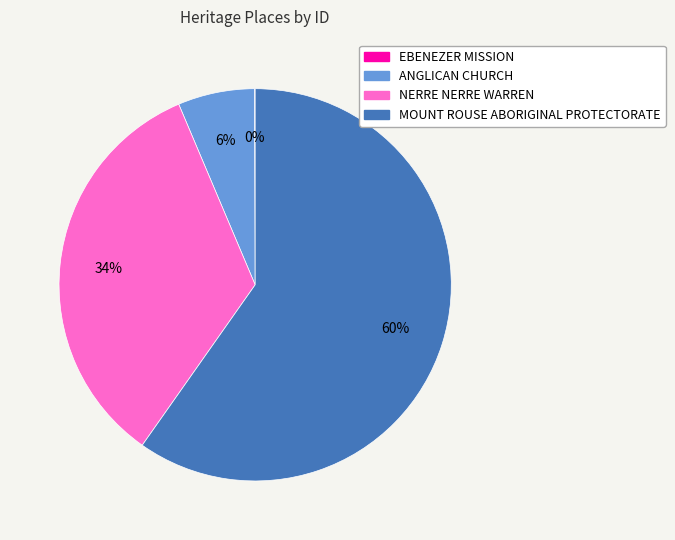

Which category has the biggest portion of the pie?

MOUNT ROUSE ABORIGINAL PROTECTORATE